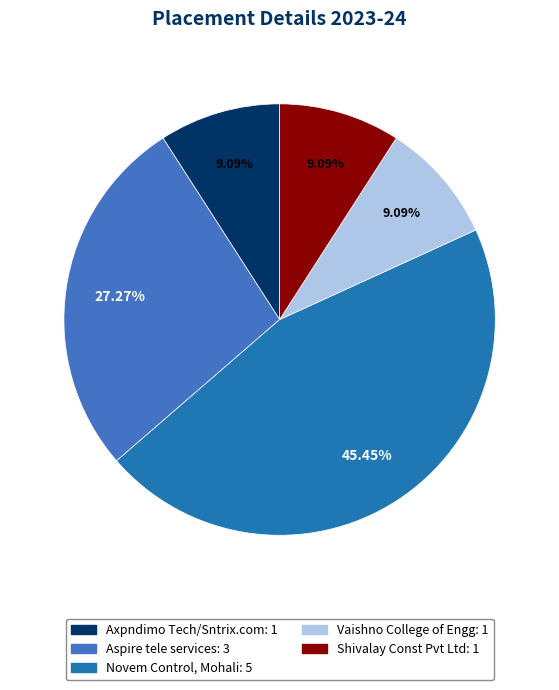

Is Shivalay Const Pvt Ltd the majority of the pie?

No